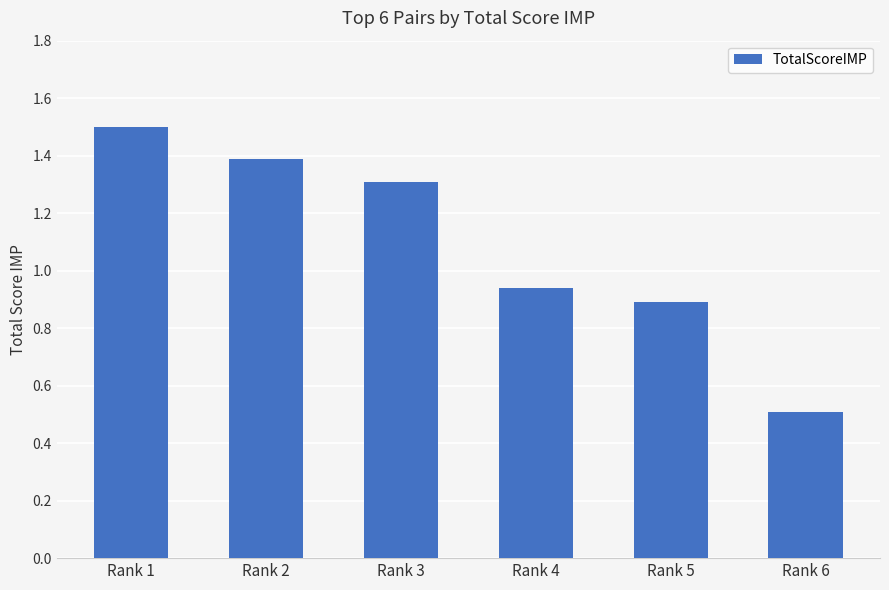

Which label corresponds to the largest value in the chart?

Rank 1